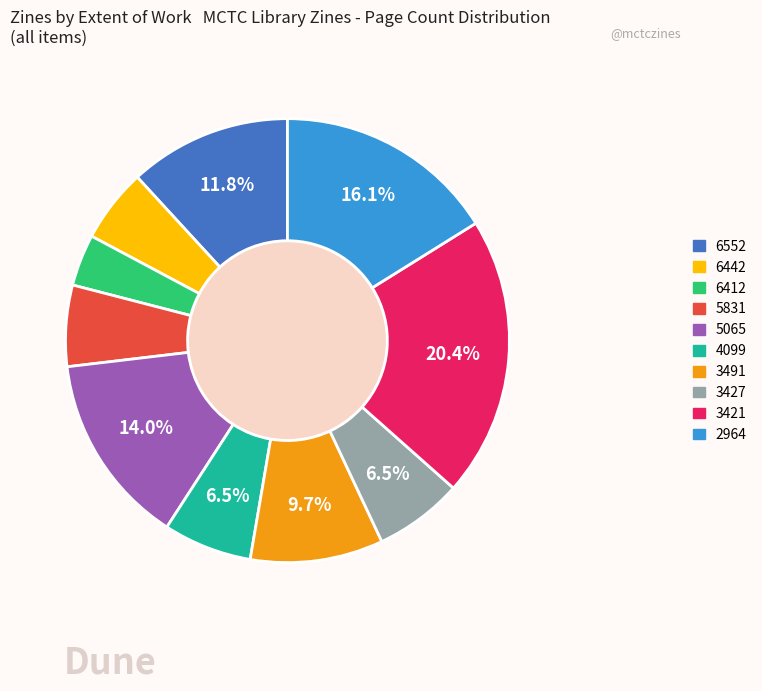

Between 6412 and 5831, which is larger?

5831